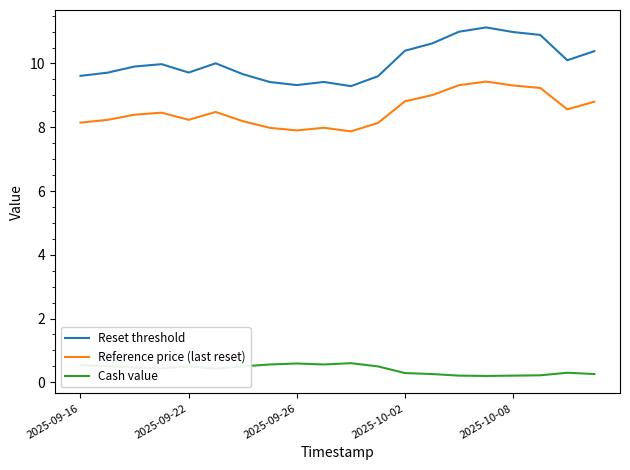

What is the average value of the Cash value series?

0.4